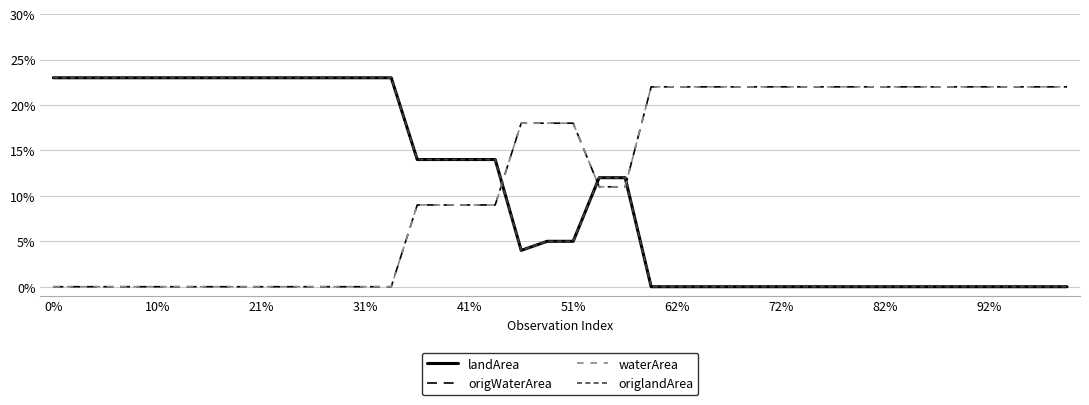

Does the chart have visible grid lines?

Yes